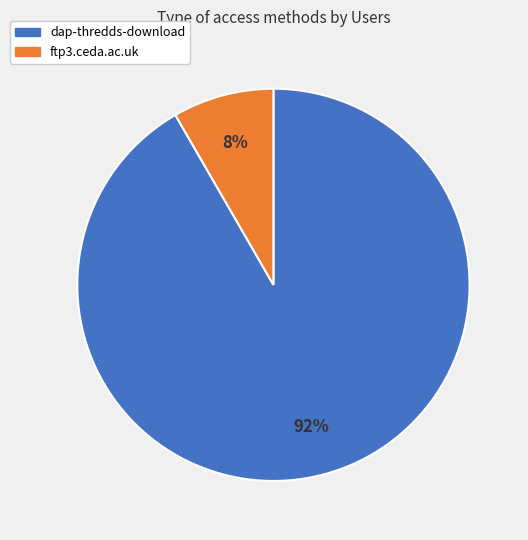

To the nearest percent, what is the average slice percentage?

50%